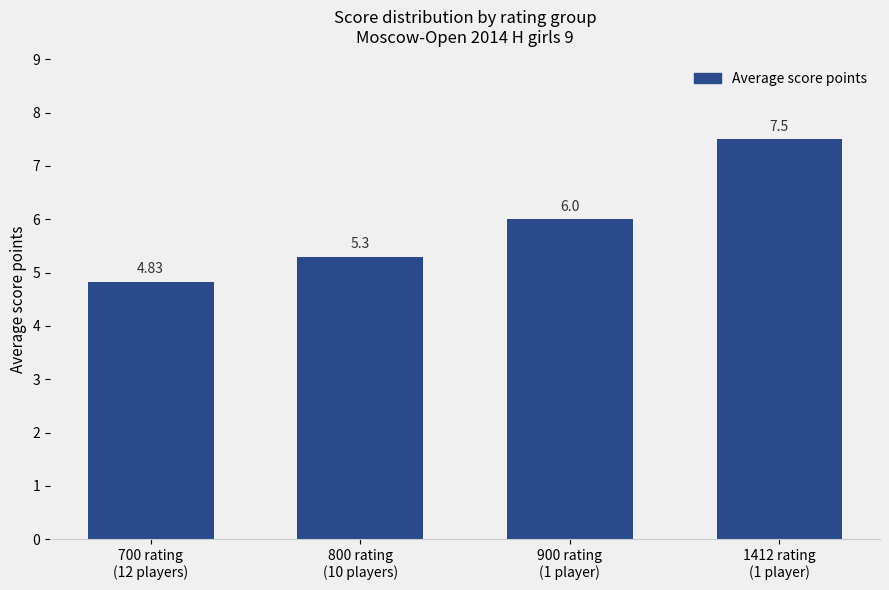

How many bars are there in total?

4